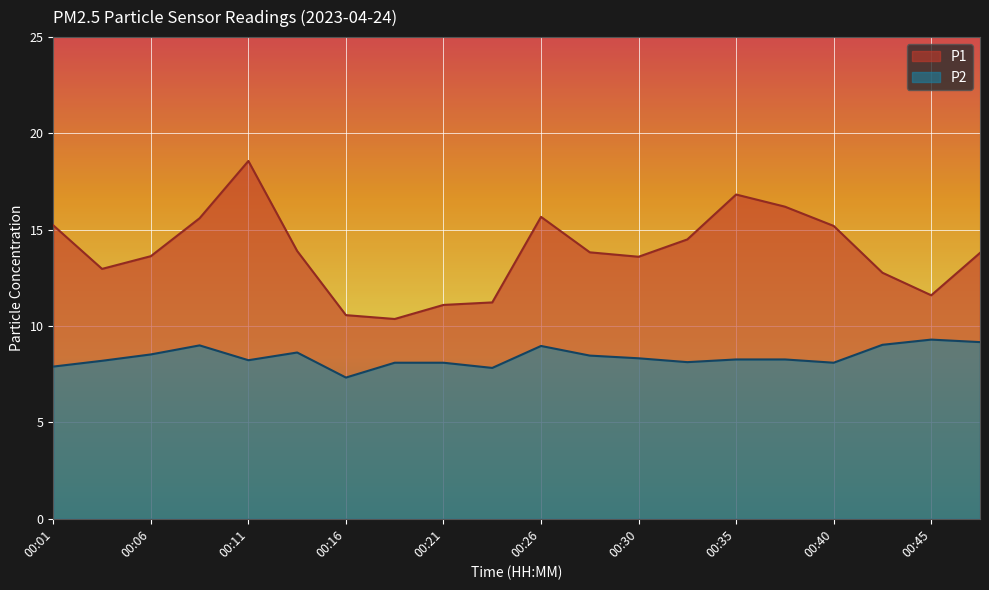

Rank the categories by P2 value from highest to lowest.

00:45, 00:47, 00:43, 00:09, 00:26, 00:13, 00:06, 00:28, 00:30, 00:35, 00:38, 00:11, 00:04, 00:33, 00:18, 00:21, 00:40, 00:01, 00:23, 00:16